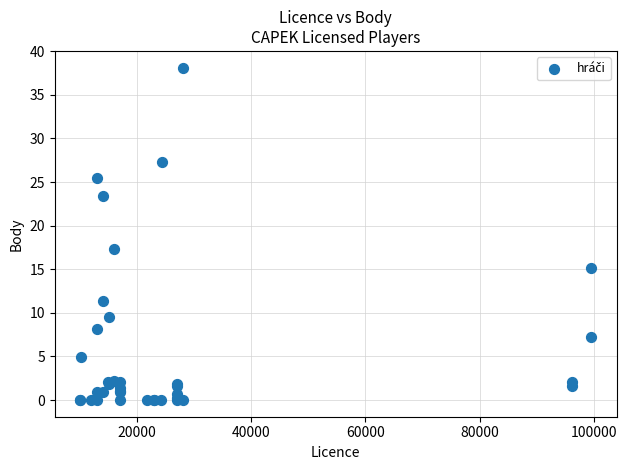

What Y value in the scatter plot is closest to 19?

17.3